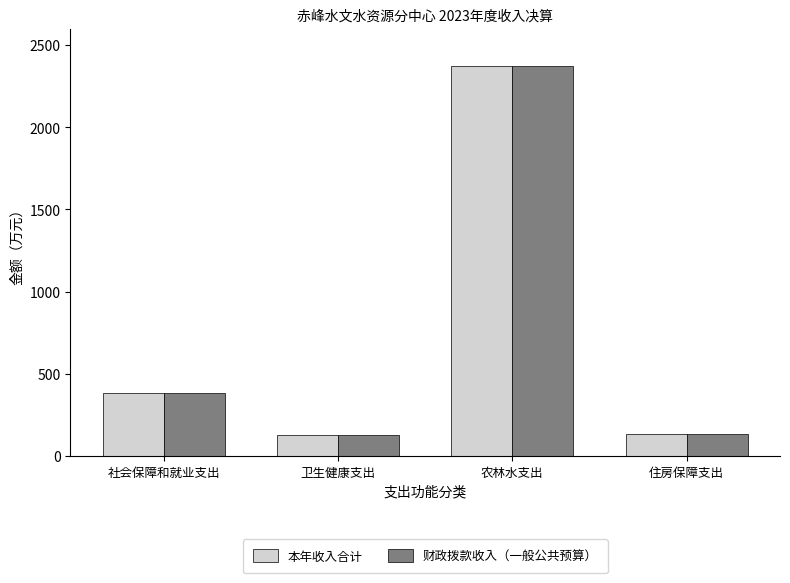

The 本年收入合计 series shows 214.3 at 卫生健康支出. True or false?

False